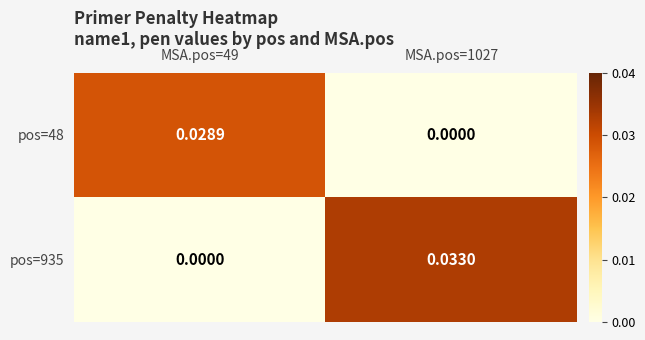

Is the value of pos=935 at MSA.pos=1027 greater than the value of pos=48 at MSA.pos=49?

Yes